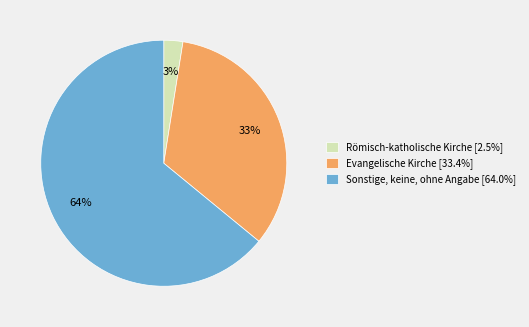

Count the number of slices in the pie.

3